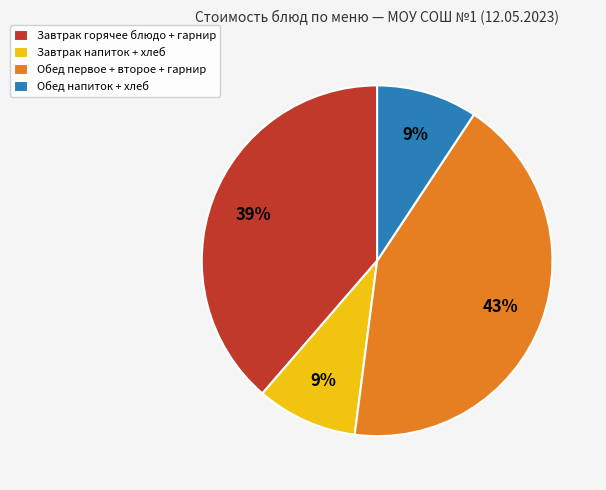

To the nearest percent, what is the average slice percentage?

25%